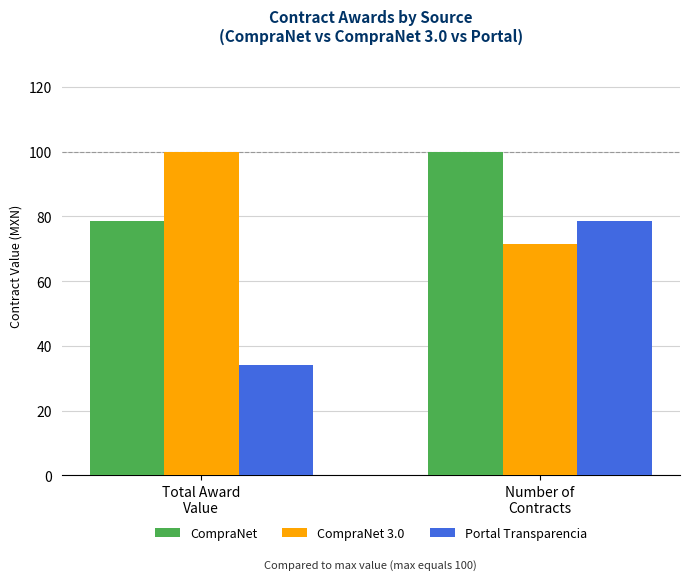

The CompraNet 3.0 series shows 21.2 at Number of
Contracts. True or false?

False